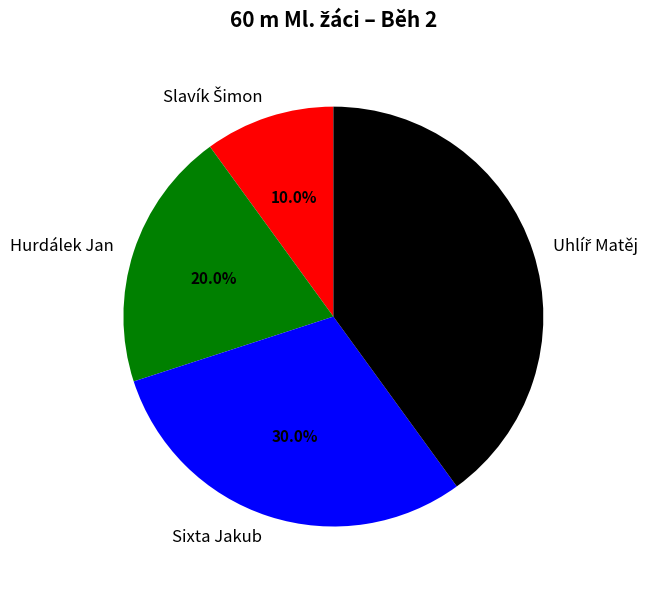

How much of the chart is everything except Sixta Jakub?

70.0%